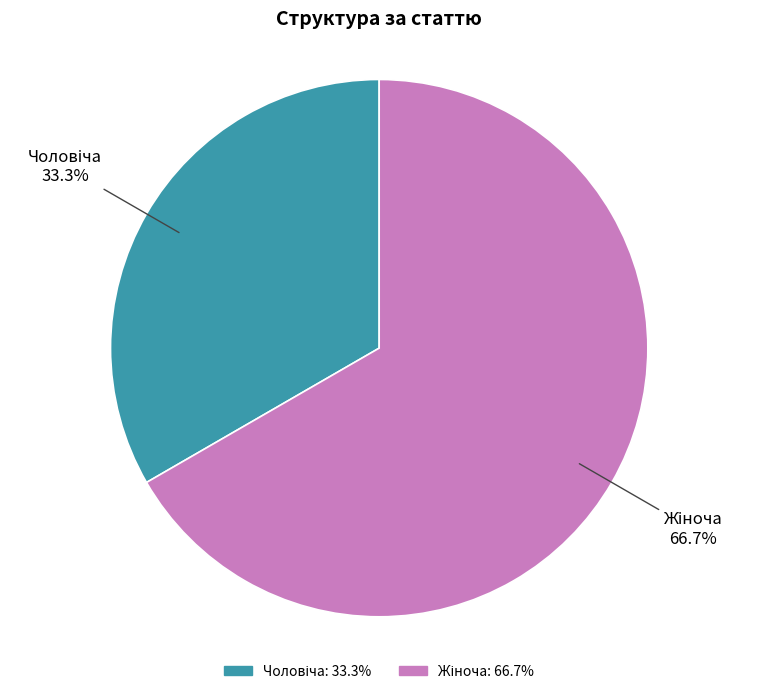

Is there any slice that represents more than half of the pie?

Yes